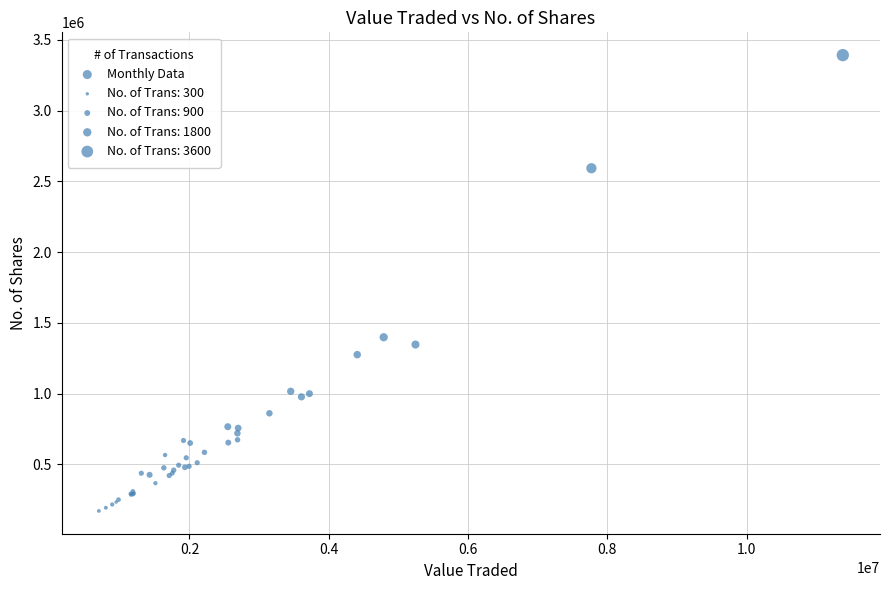

What Y value in the scatter plot is closest to 1781829?

1398557